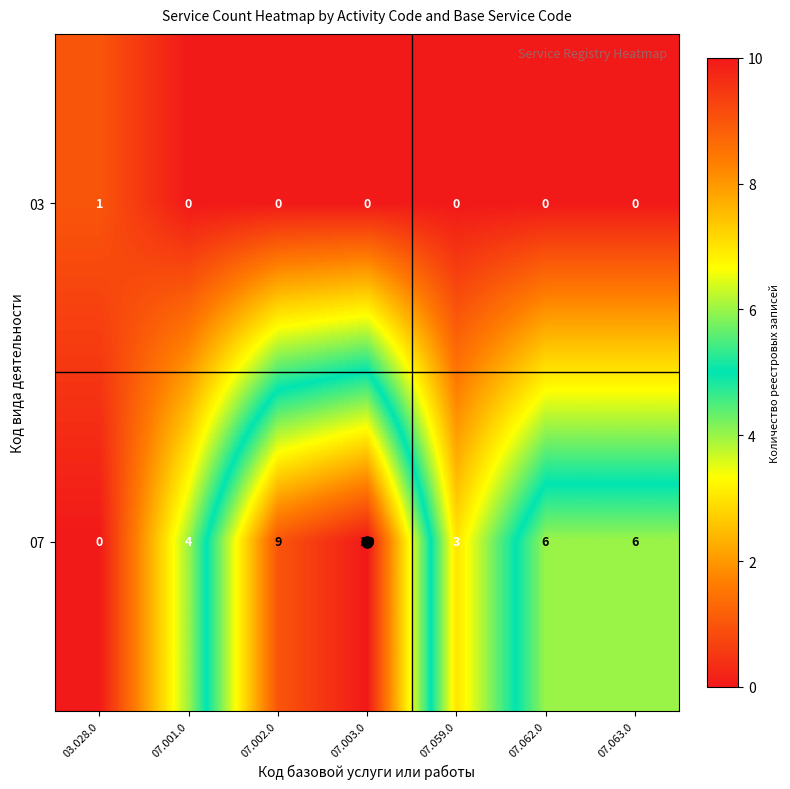

At 07.063.0, list the series in order from smallest to largest.

03, 07